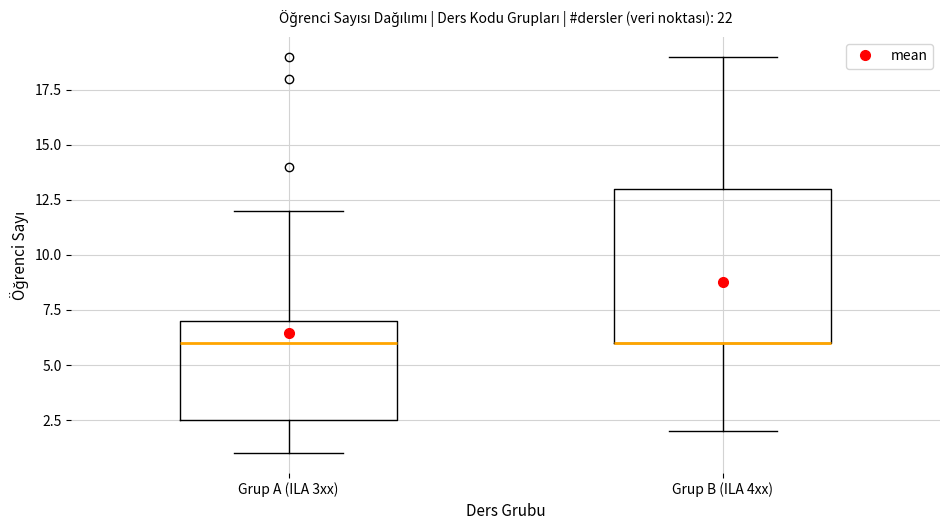

Reading left to right, transcribe this box plot: for each box, give where its median line is, the range the box spans, and where its two whiskers end, as read against the y-axis. The values are not printed on the chart, so give them approximately, as read against the axis.

Grup A (ILA 3xx): median 6.0, box 2.5 to 7.0, whiskers 1.0 to 12.0
Grup B (ILA 4xx): median 6.0 (drawn on the box's lower edge), box 6.0 to 13.0, whiskers 2.0 to 19.0